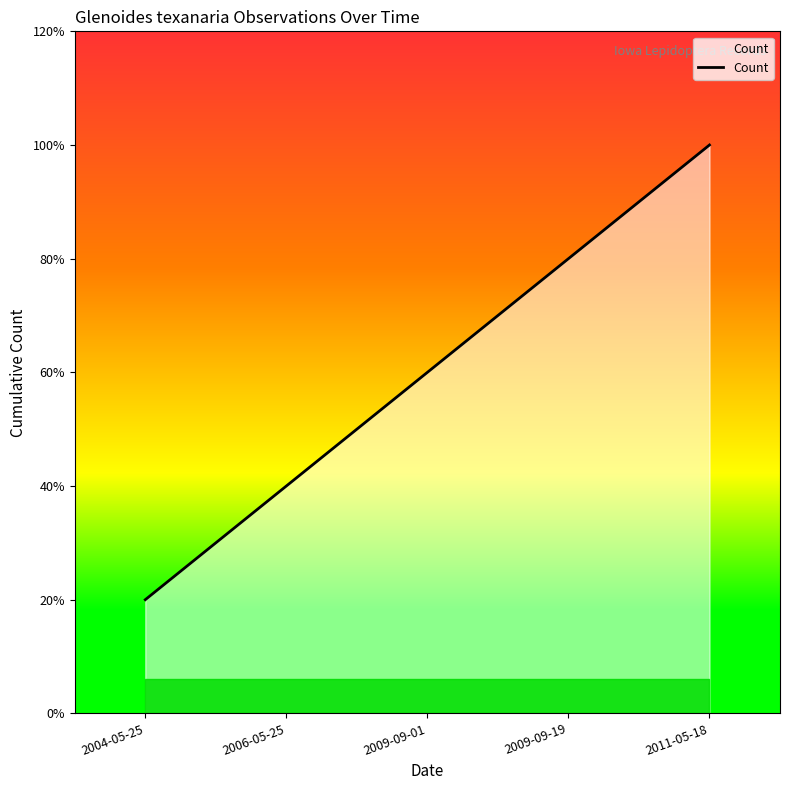

What is the approximate value at 2006-05-25?

2